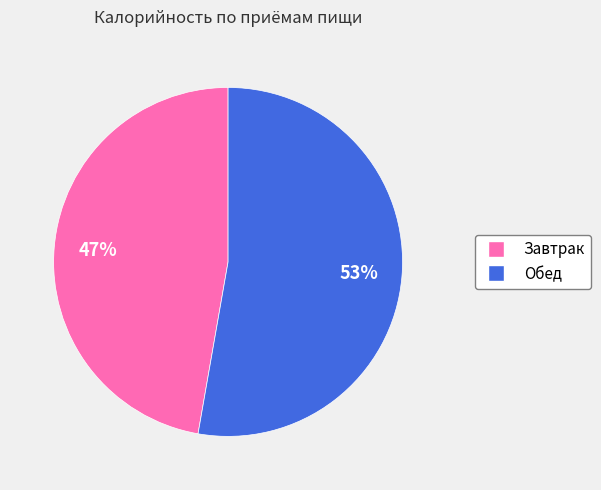

To the nearest percent, what is the average slice percentage?

50%